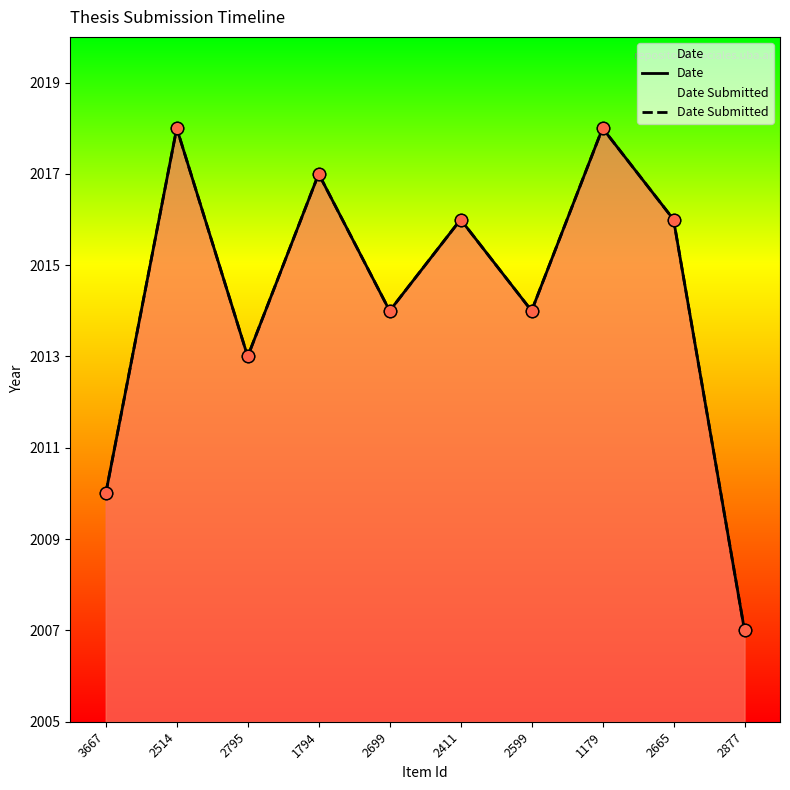

Which series has the largest total across all categories?

Date